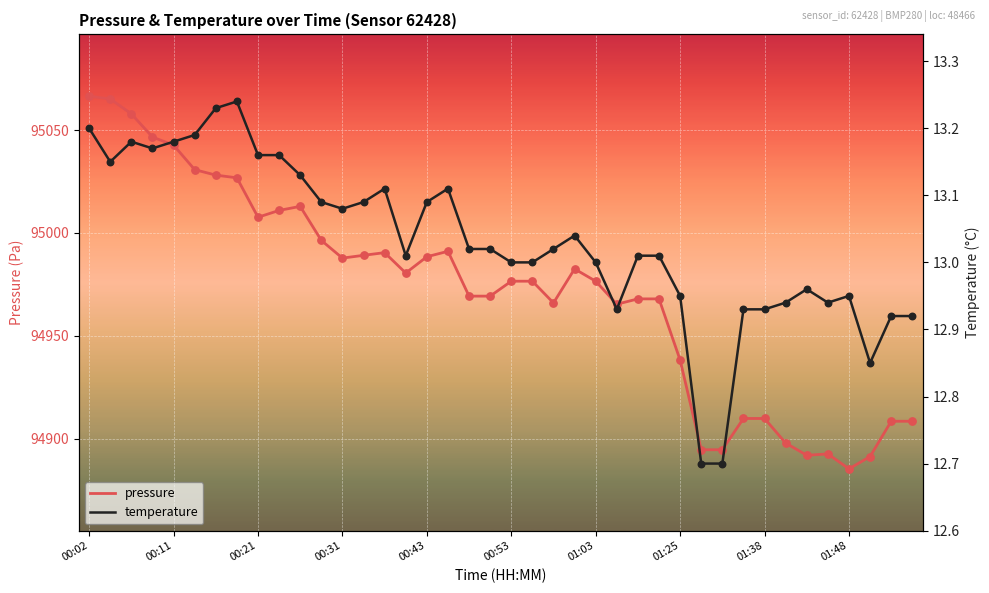

Which series has the largest total across all categories?

pressure